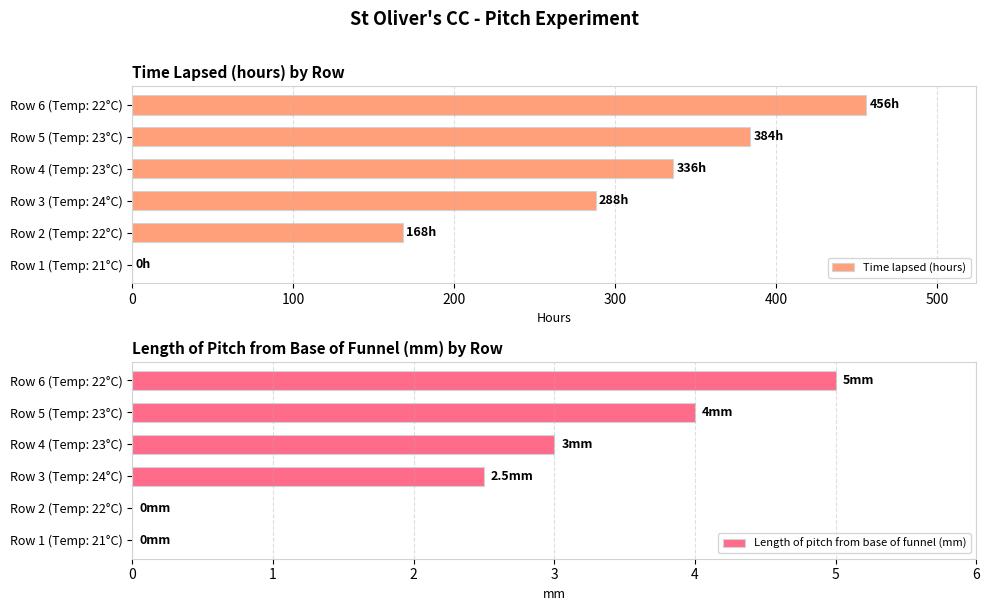

What is the maximum value for Time lapsed (hours)?

456